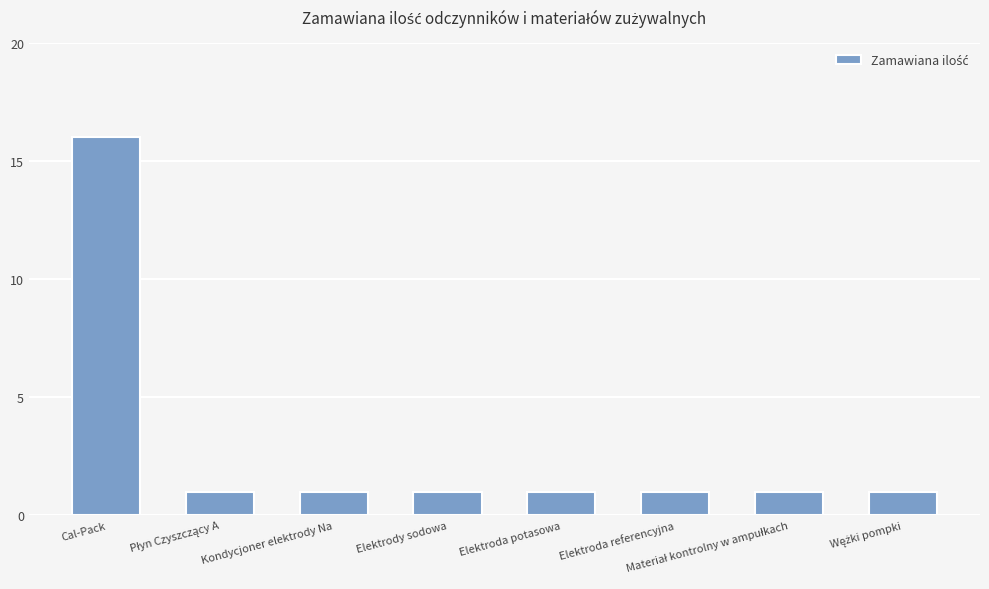

What is the change in value from Cal-Pack to Elektrody sodowa?

-15